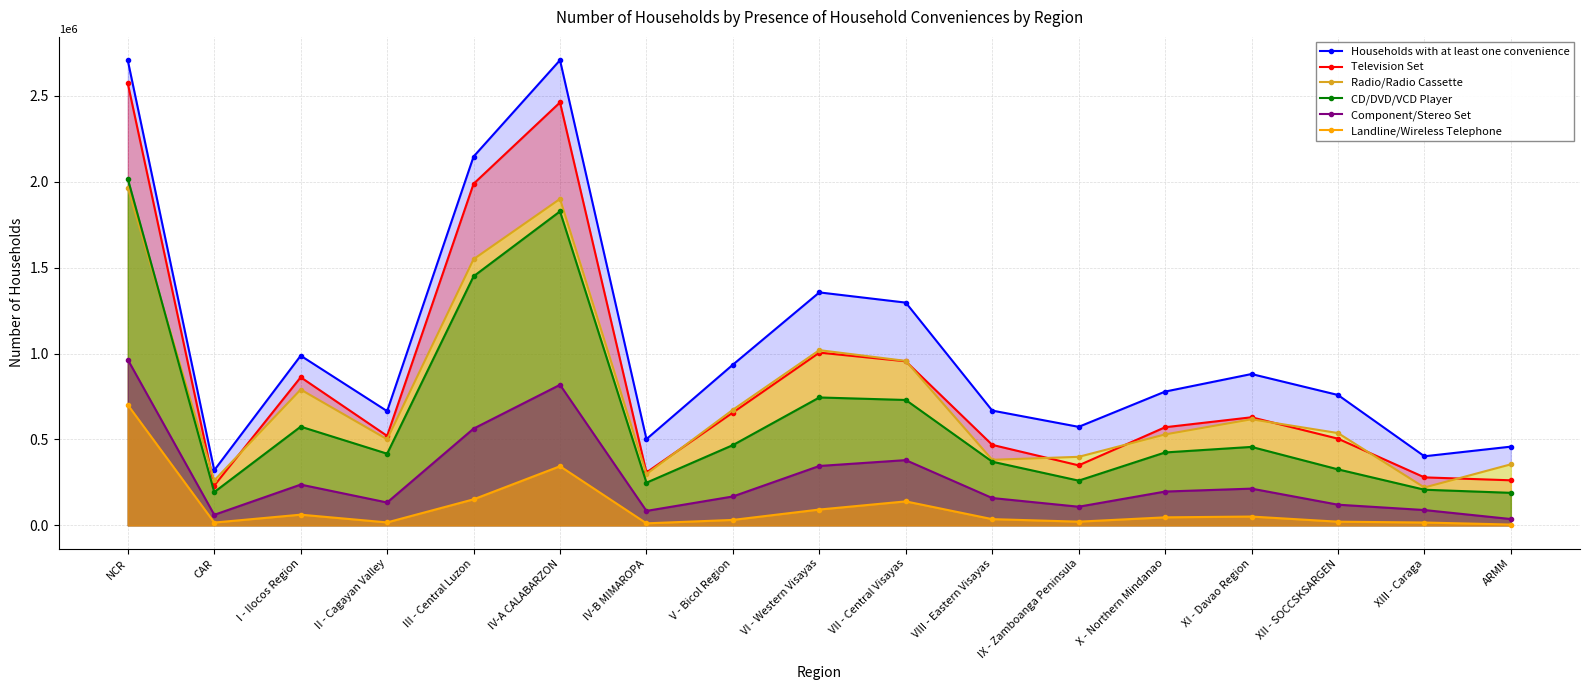

True or false: Television Set has more than 2 interior local peaks.

True